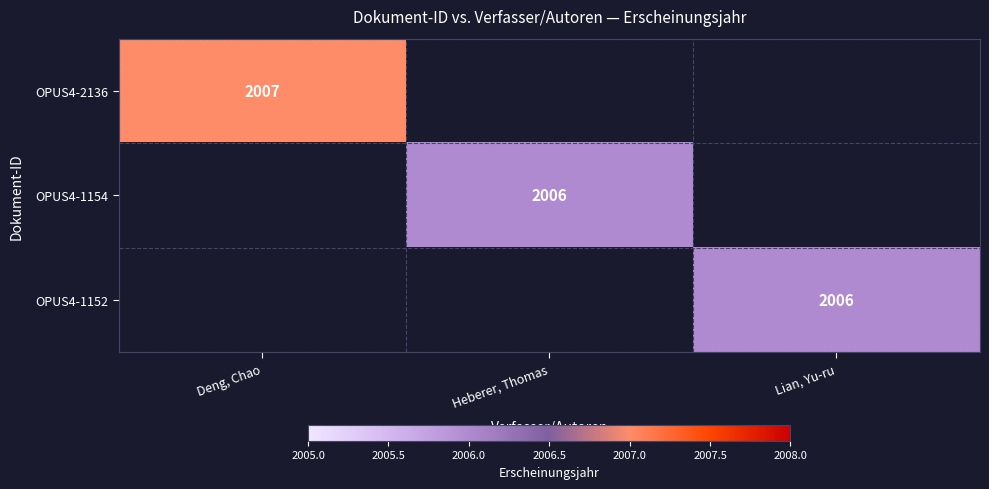

True or false: OPUS4-1154 has a value of 411 at Heberer, Thomas.

False